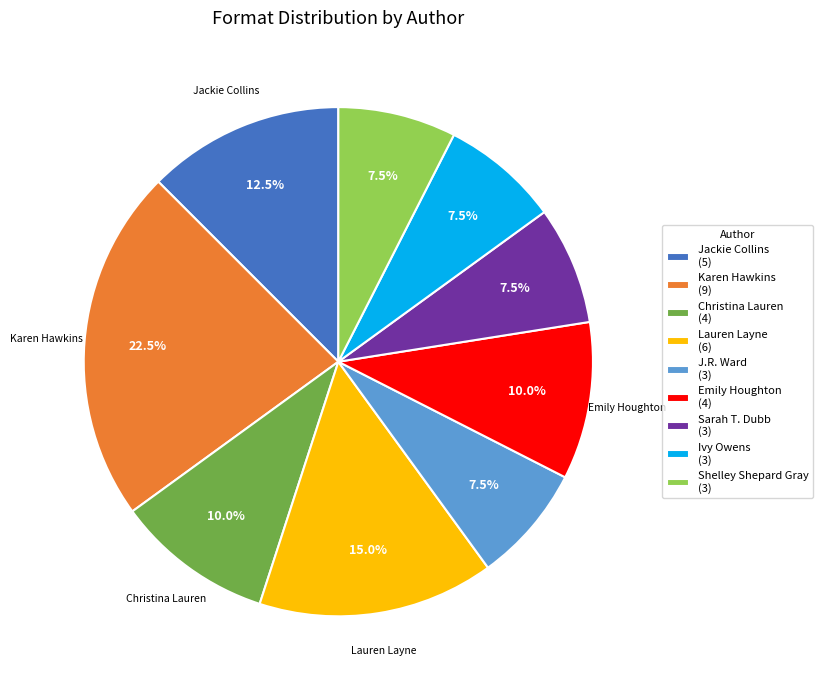

Does any single category account for the majority?

No